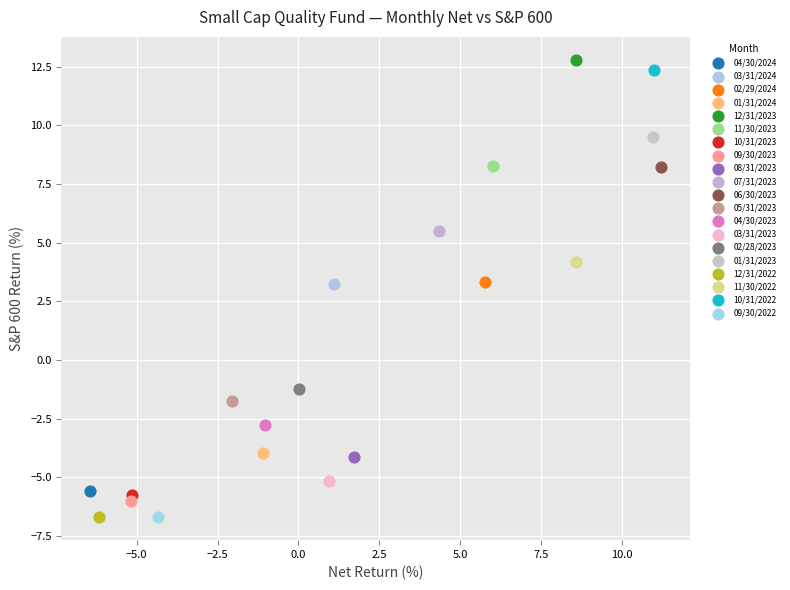

Which series contains the highest Y value?

12/31/2023